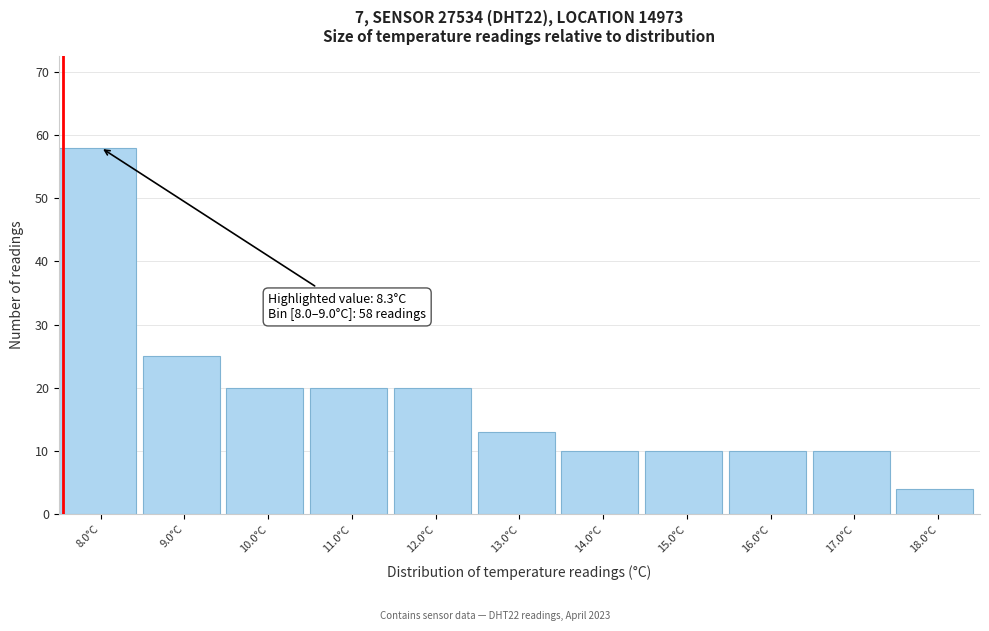

Reading left to right, transcribe all the data shown in this chart.

8.0°C=58	9.0°C=25	10.0°C=20	11.0°C=20	12.0°C=20	13.0°C=13	14.0°C=10	15.0°C=10	16.0°C=10	17.0°C=10	18.0°C=4